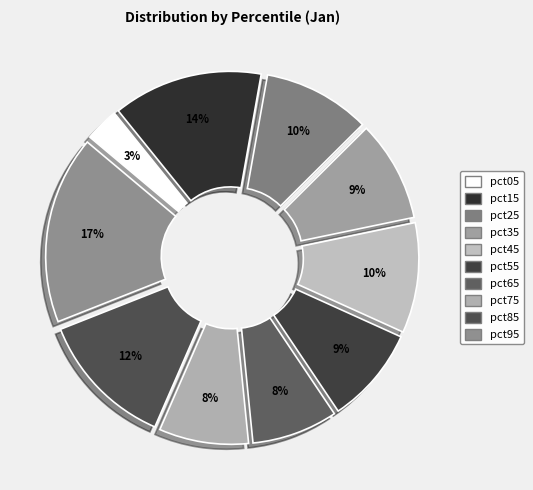

To the nearest percent, what is the average slice percentage?

10%